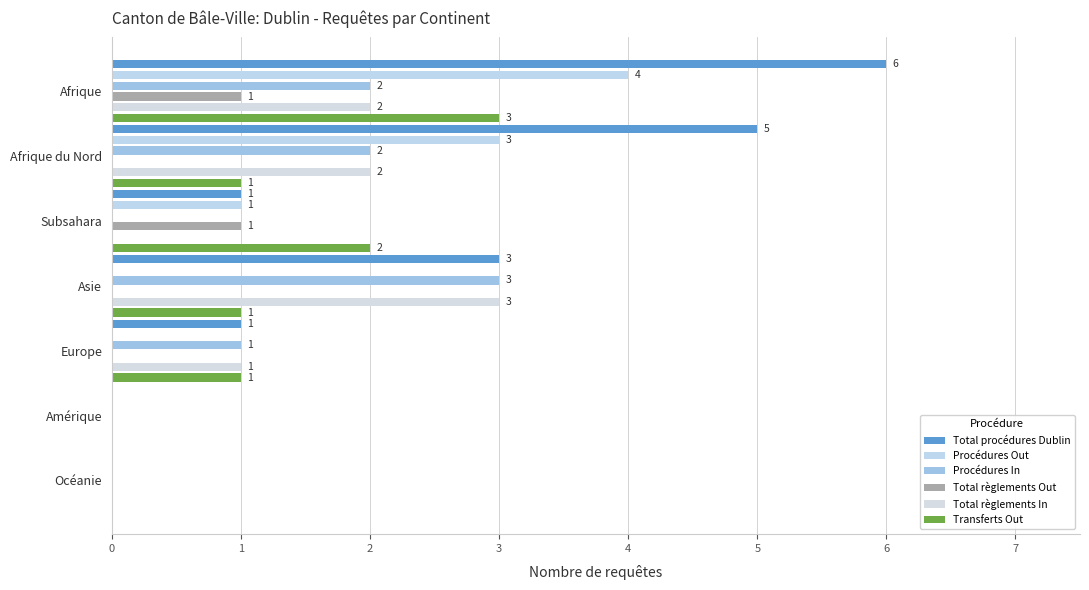

How many series are shown in this chart?

6